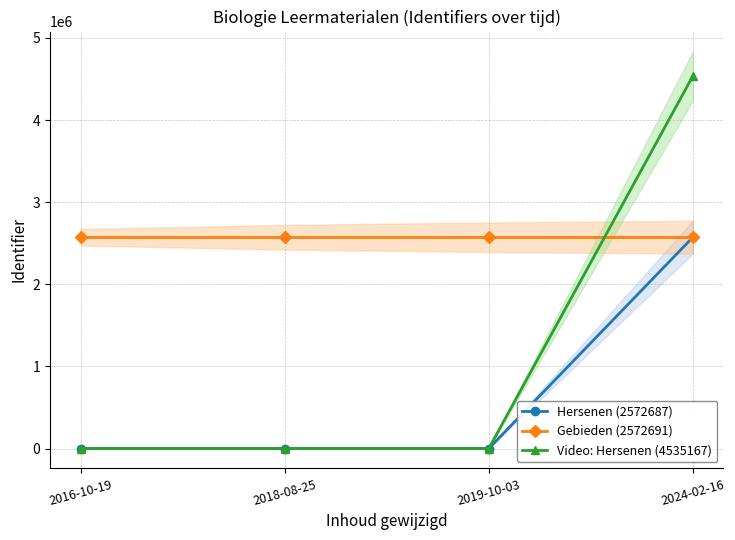

True or false: Gebieden (2572691) and Video: Hersenen (4535167) intersect in this chart.

True